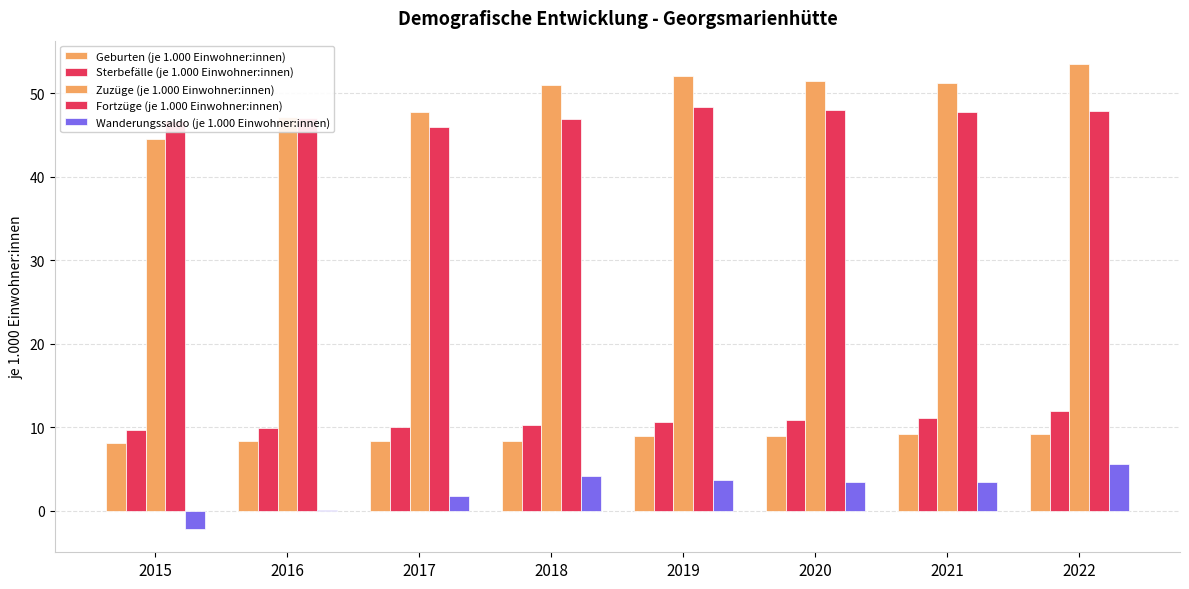

Does the chart contain stacked bars?

No